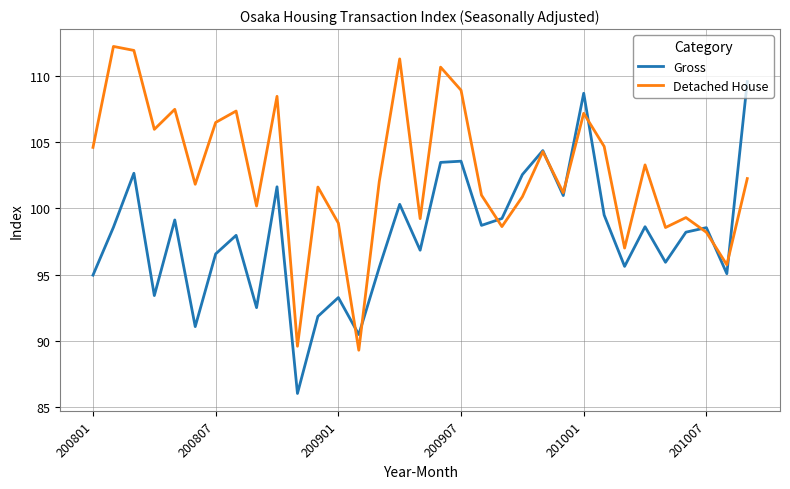

What is the difference between the second highest and minimum values in the Detached House series?

22.6